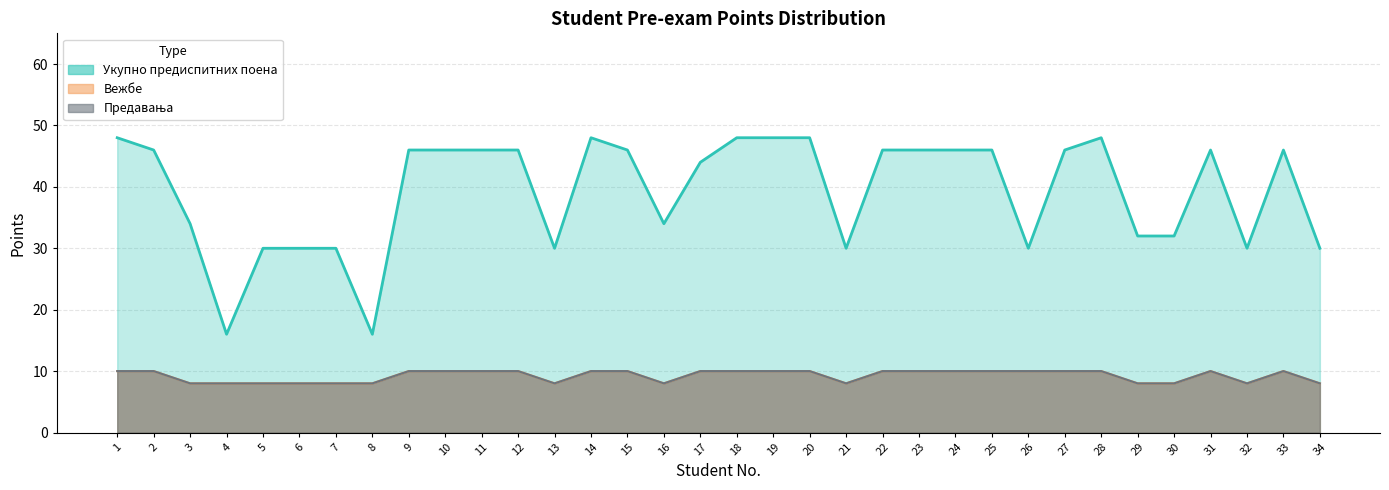

True or false: Укупно предиспитних поена and Предавања intersect in this chart.

False